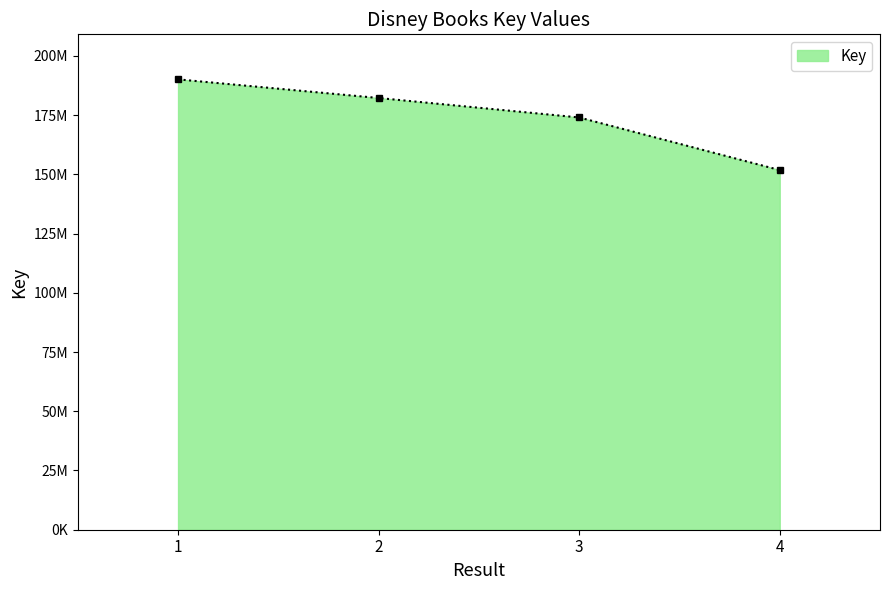

Does the chart have visible grid lines?

No